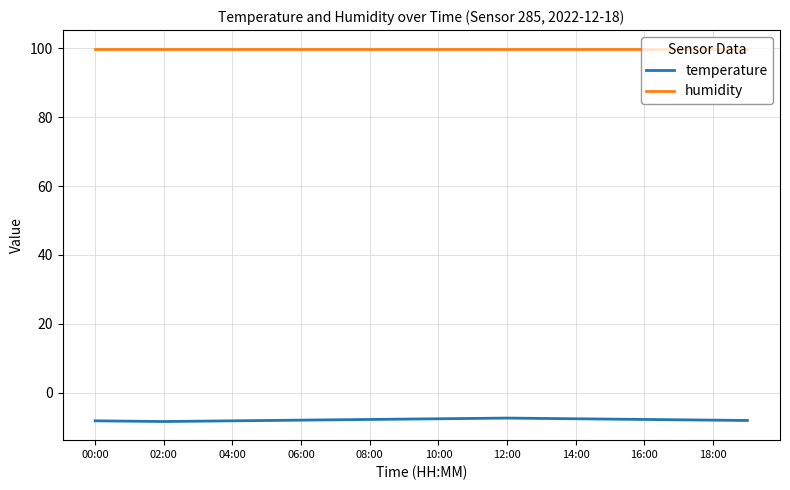

True or false: temperature and humidity intersect in this chart.

False